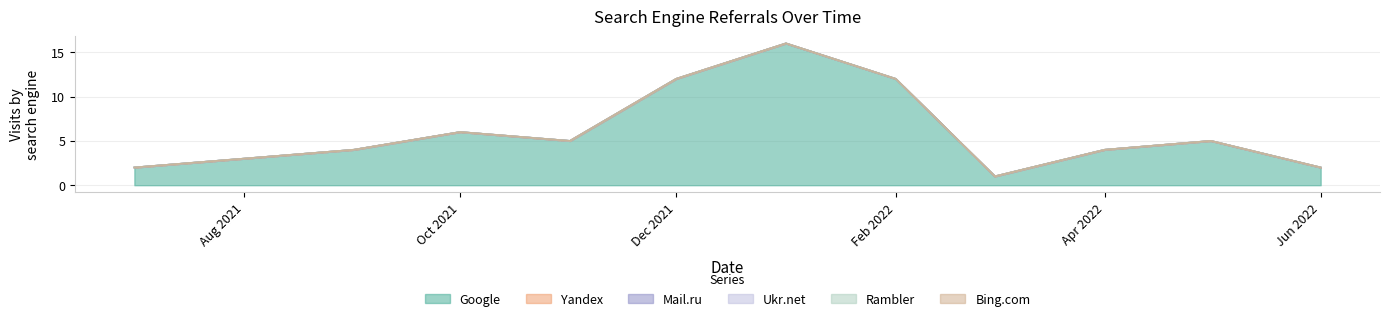

What position from the right is 2022-02?

5